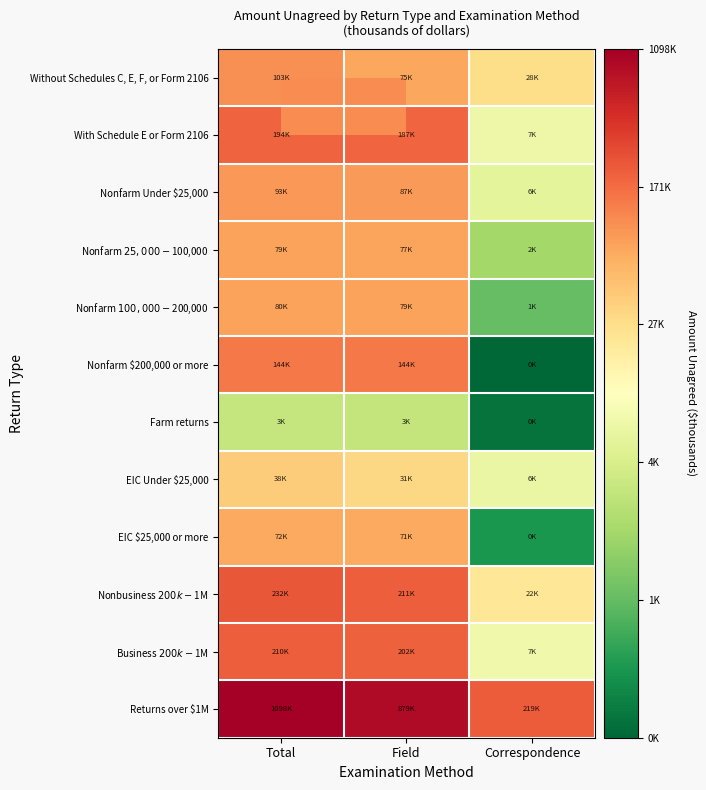

Reading left to right, transcribe all the data shown in this chart.

Without Schedules C, E, F, or Form 2106: Total=11.5	Field=11.2	Correspondence=10.2
With Schedule E or Form 2106: Total=12.2	Field=12.1	Correspondence=8.8
Nonfarm Under $25,000: Total=11.4	Field=11.4	Correspondence=8.6
Nonfarm $25,000-$100,000: Total=11.3	Field=11.3	Correspondence=7.4
Nonfarm $100,000-$200,000: Total=11.3	Field=11.3	Correspondence=6.5
Nonfarm $200,000 or more: Total=11.9	Field=11.9	Correspondence=4.6
Farm returns: Total=8.0	Field=7.9	Correspondence=4.9
EIC Under $25,000: Total=10.5	Field=10.3	Correspondence=8.8
EIC $25,000 or more: Total=11.2	Field=11.2	Correspondence=5.6
Nonbusiness $200k-$1M: Total=12.4	Field=12.3	Correspondence=10.0
Business $200k-$1M: Total=12.3	Field=12.2	Correspondence=8.9
Returns over $1M: Total=13.9	Field=13.7	Correspondence=12.3